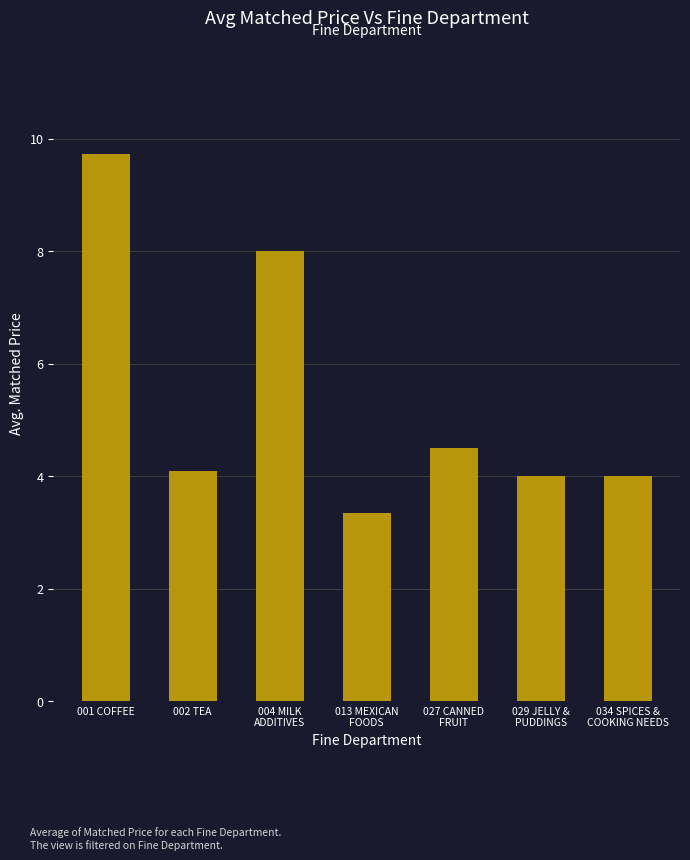

What is the difference between the maximum and minimum values?

6.4